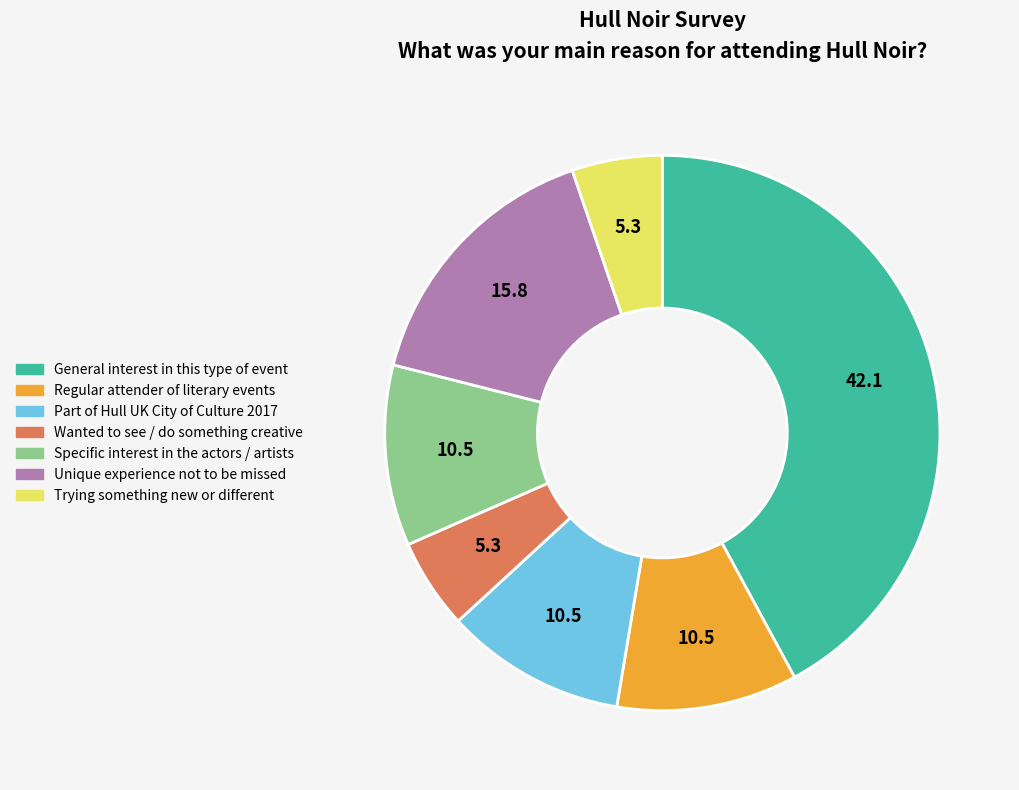

Is there any slice that represents more than half of the pie?

No